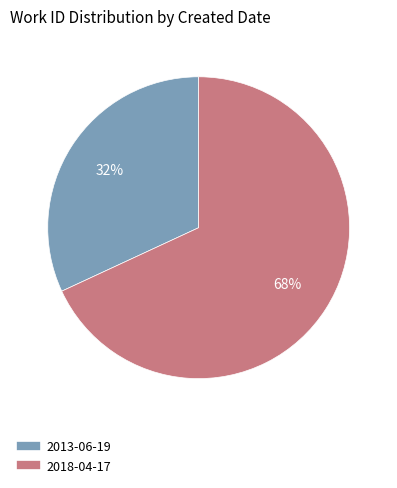

To the nearest percent, what percentage of the pie is 2013-06-19?

32%